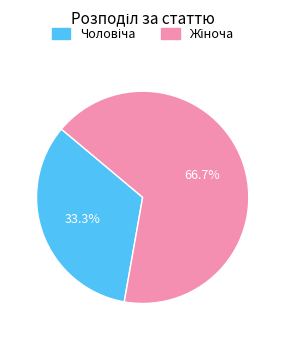

How many slices are in this pie chart?

2